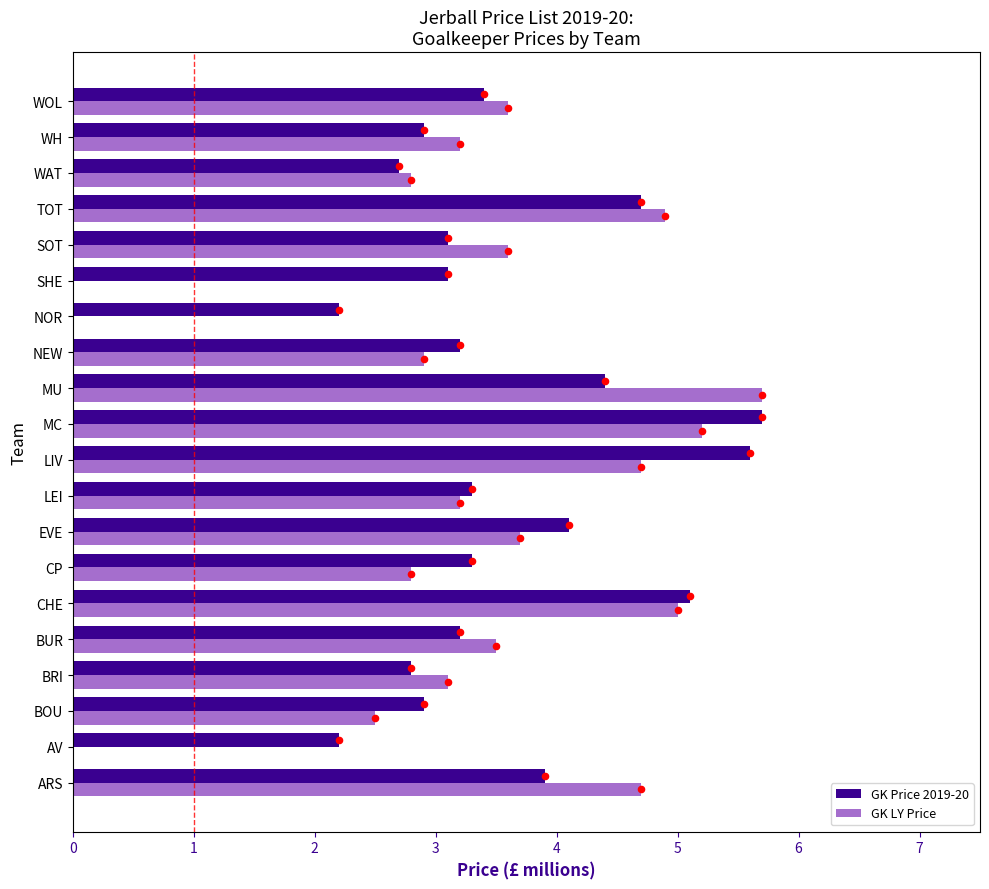

Which series contains the highest Y value?

GK Price 2019-20